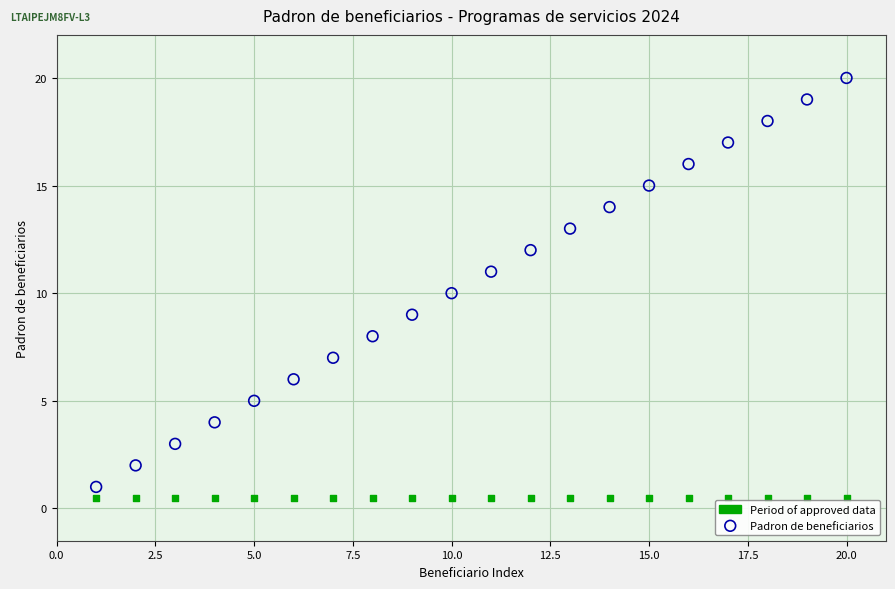

Which series contains the highest Y value?

Padron de beneficiarios